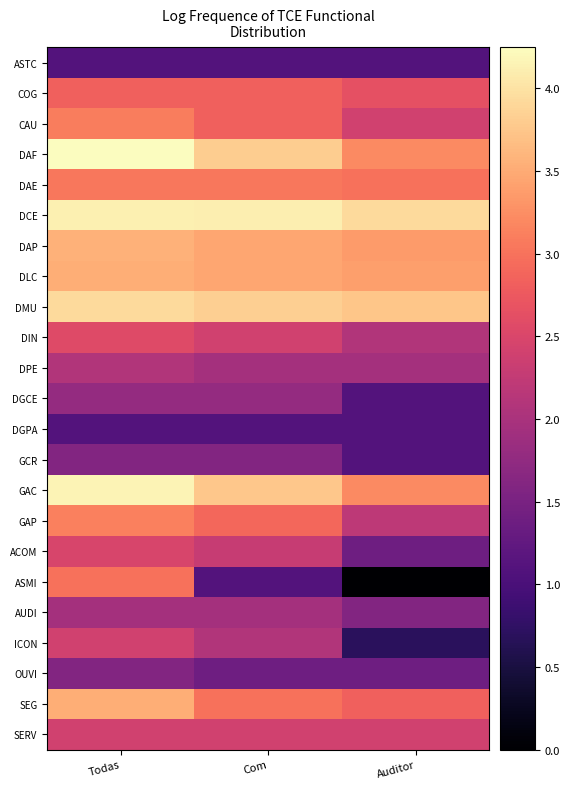

Between Com and Todas, which is larger?

Com